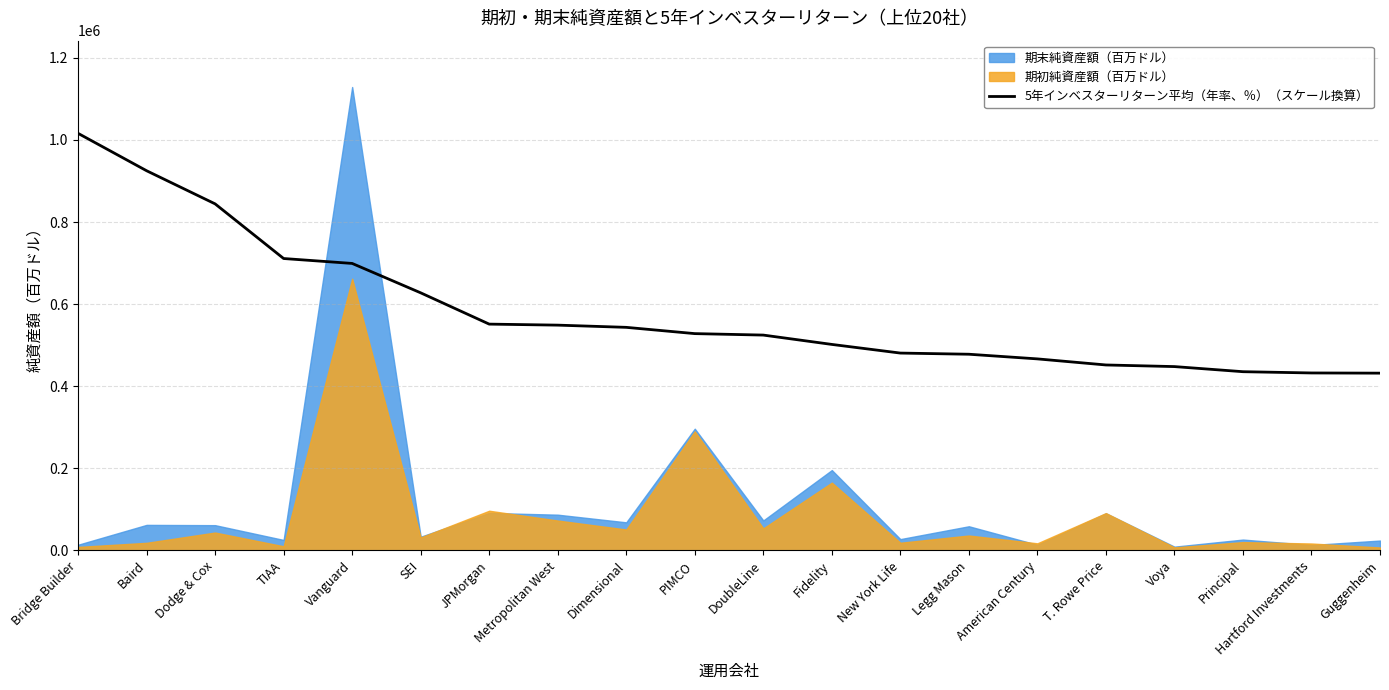

What position from the right is JPMorgan?

14